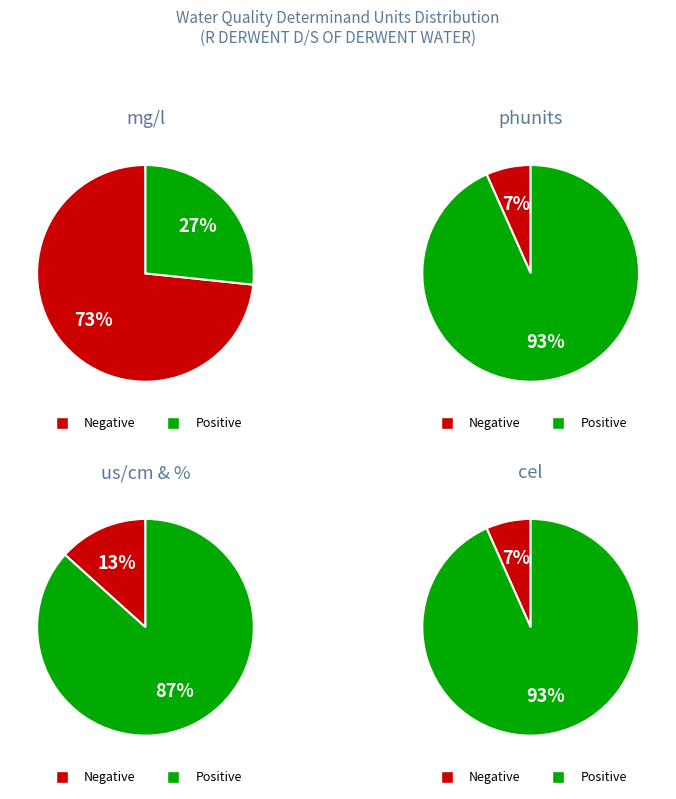

Does 9 represent more than half of the total?

No